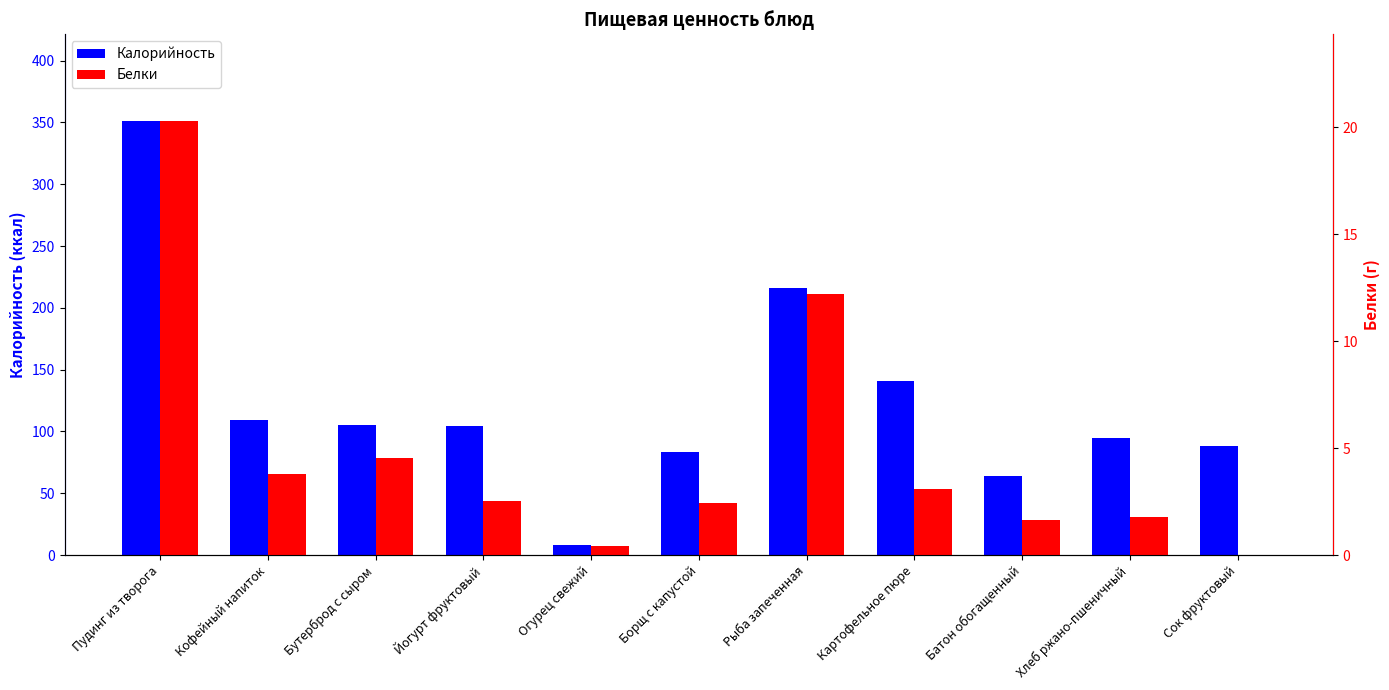

What is the difference between the highest and lowest values at Бутерброд с сыром?

100.7